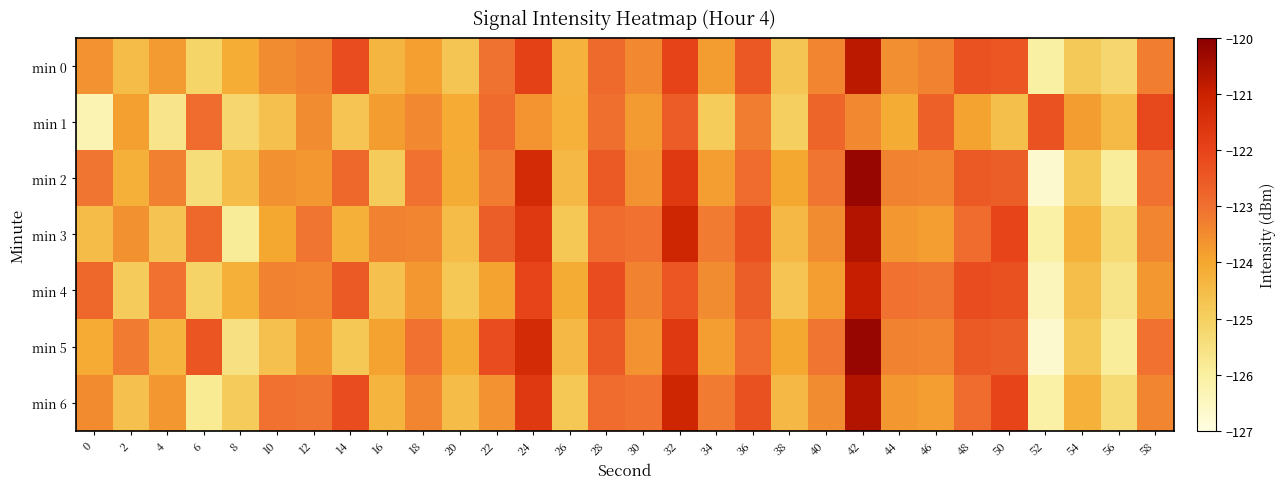

Where is min 5 nearest to the value -123?

18